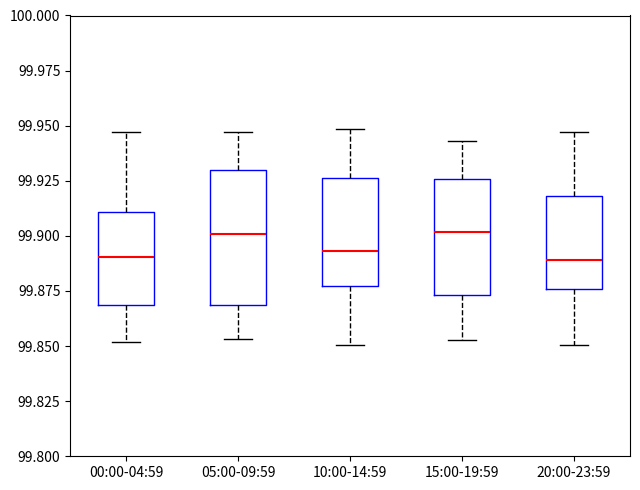

Comparing the boxes themselves (not the whiskers), which one is the tallest?

05:00-09:59